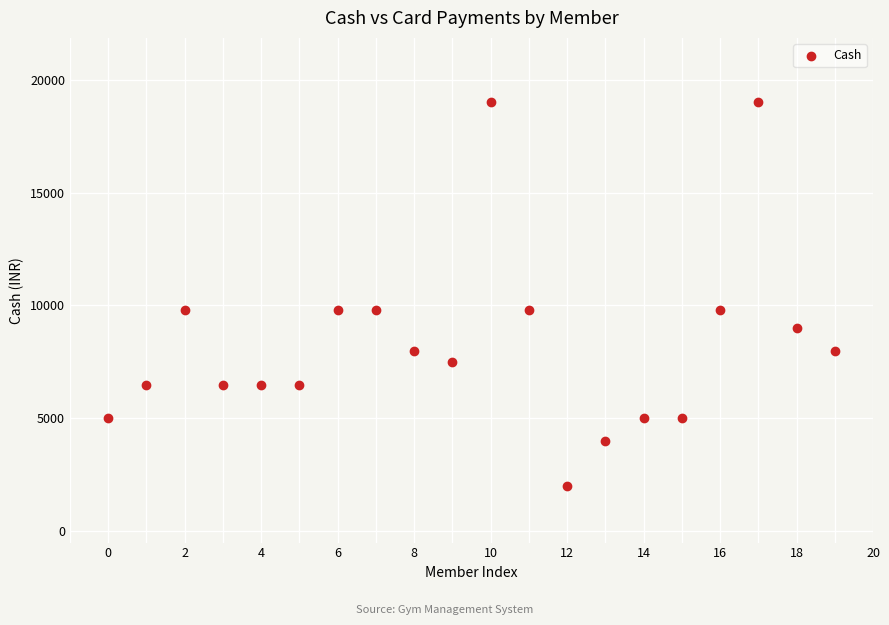

What is the range of Y values (max minus min)?

17000